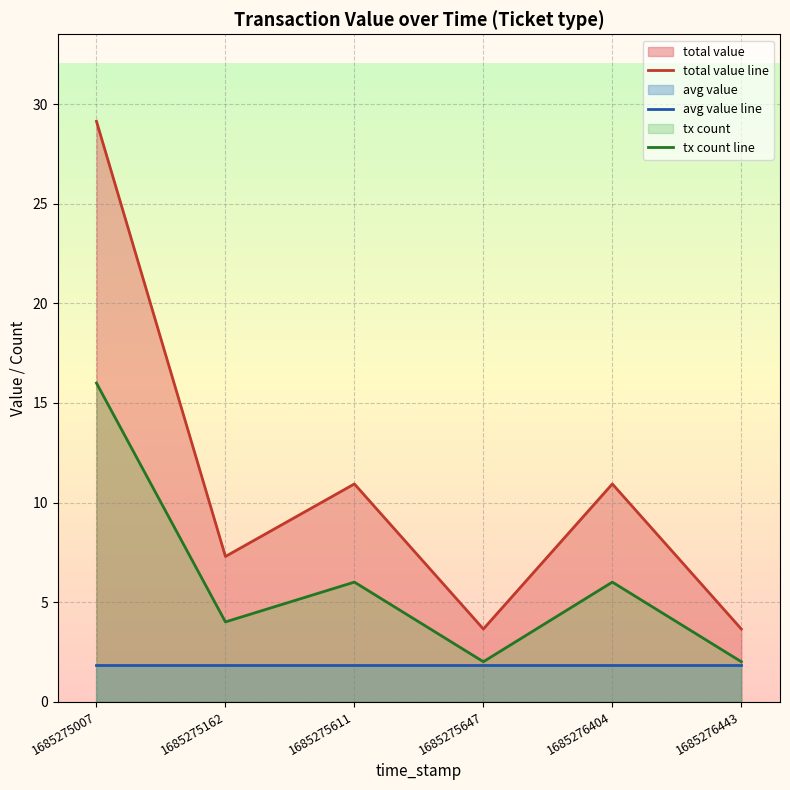

How many lines are shown in the chart?

3